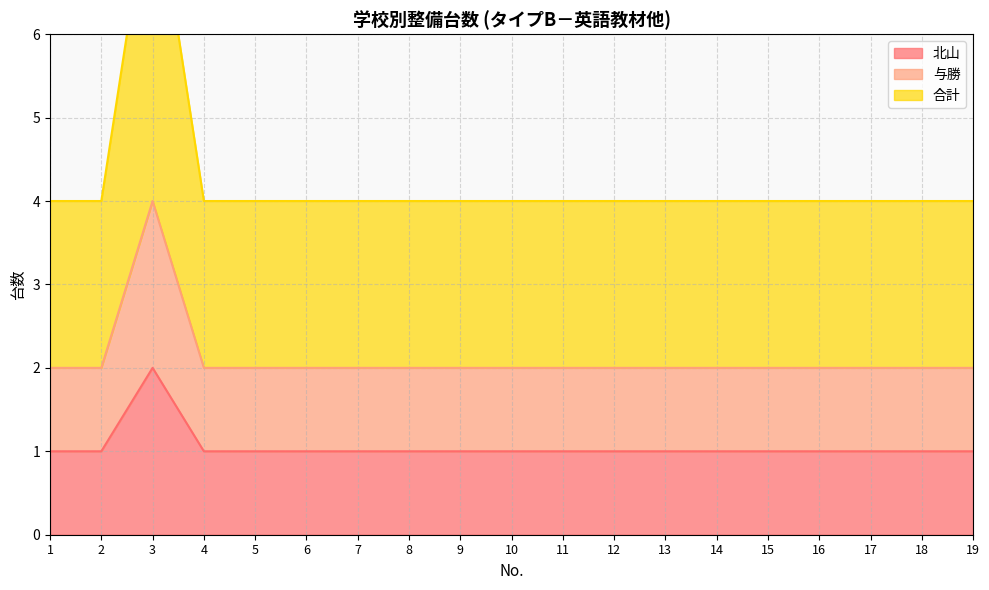

Rank the series by their maximum value, from lowest to highest.

北山, 与勝, 合計